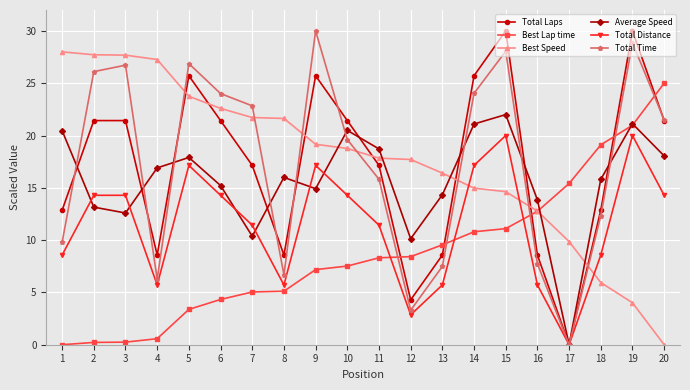

Does the chart have visible grid lines?

Yes